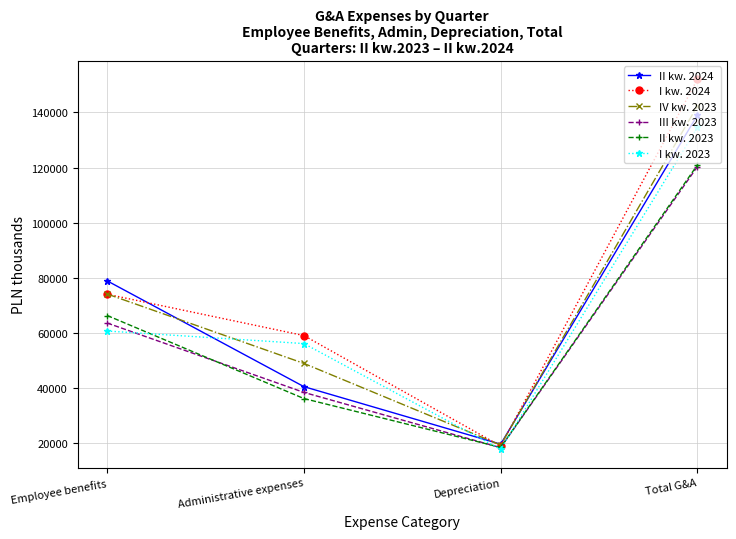

At which label does I kw. 2024 reach its peak?

Total G&A